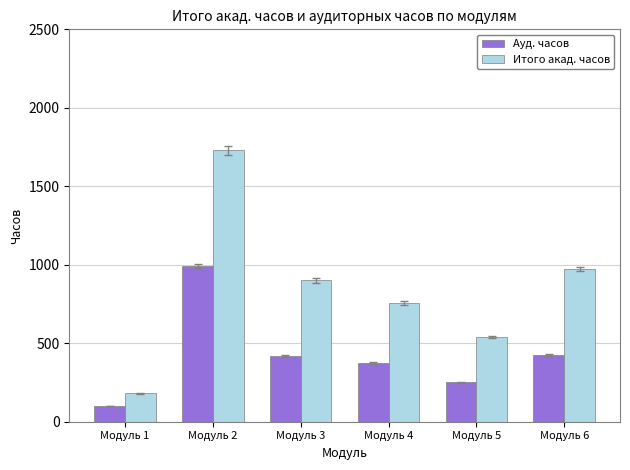

List the series in order of their peak value, highest first.

Итого акад. часов, Ауд. часов